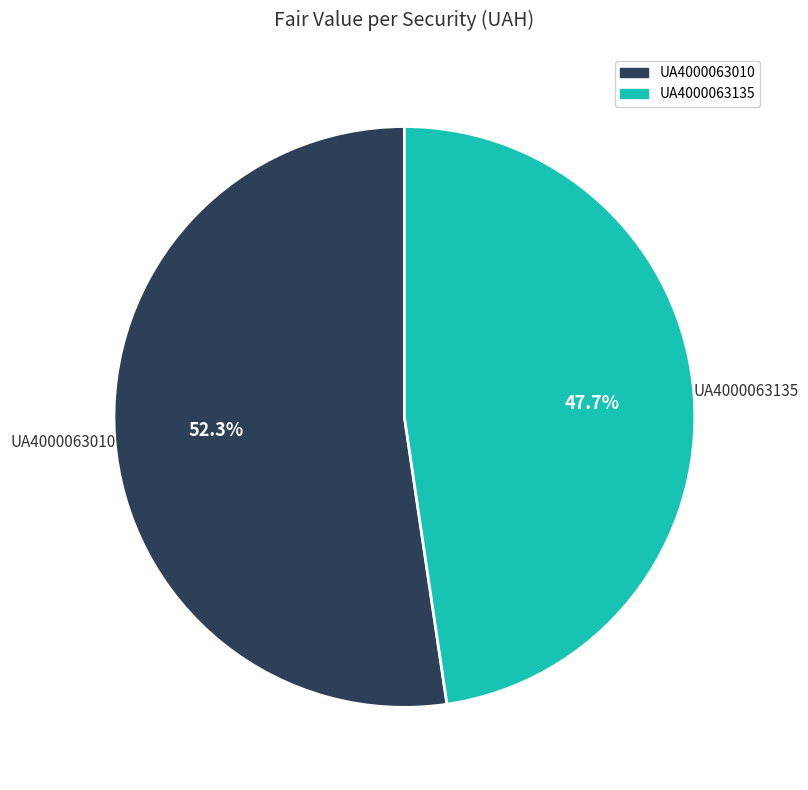

To the nearest percent, what is the difference between the UA4000063135 and UA4000063010 slice percentages?

5%